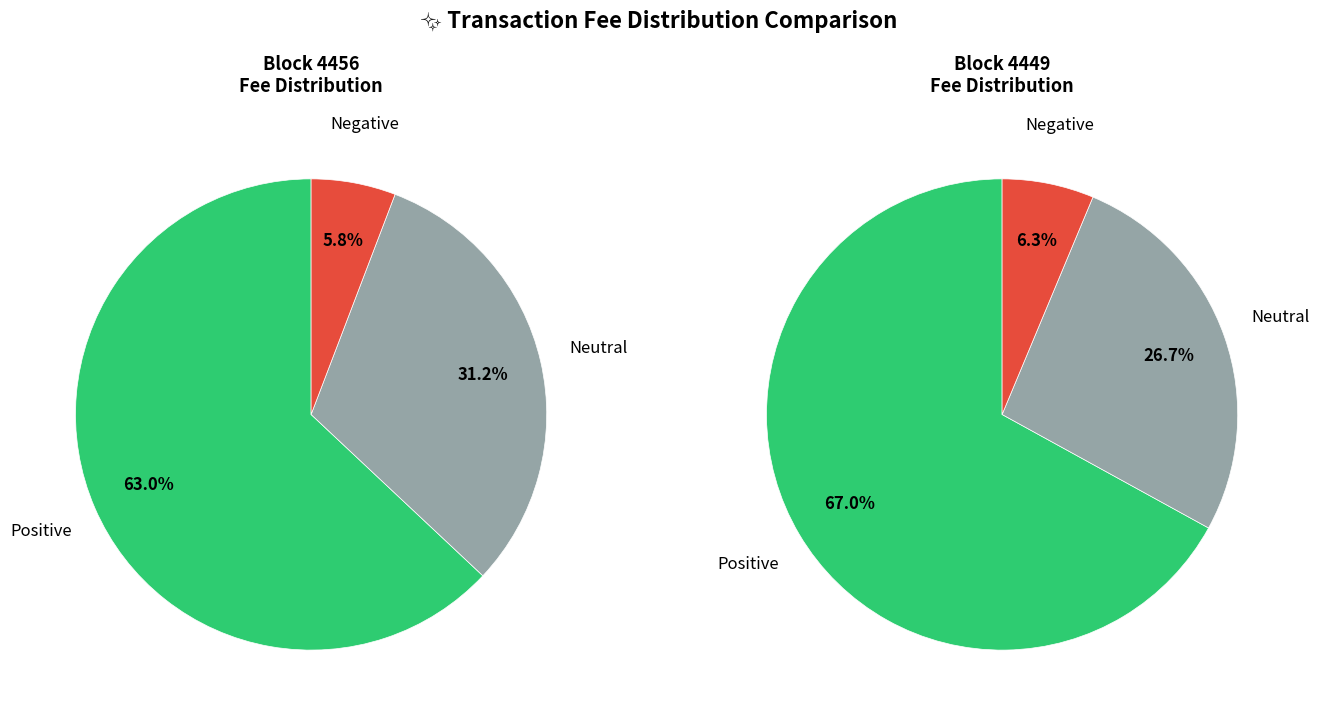

Does 4456 represent more than half of the total?

No